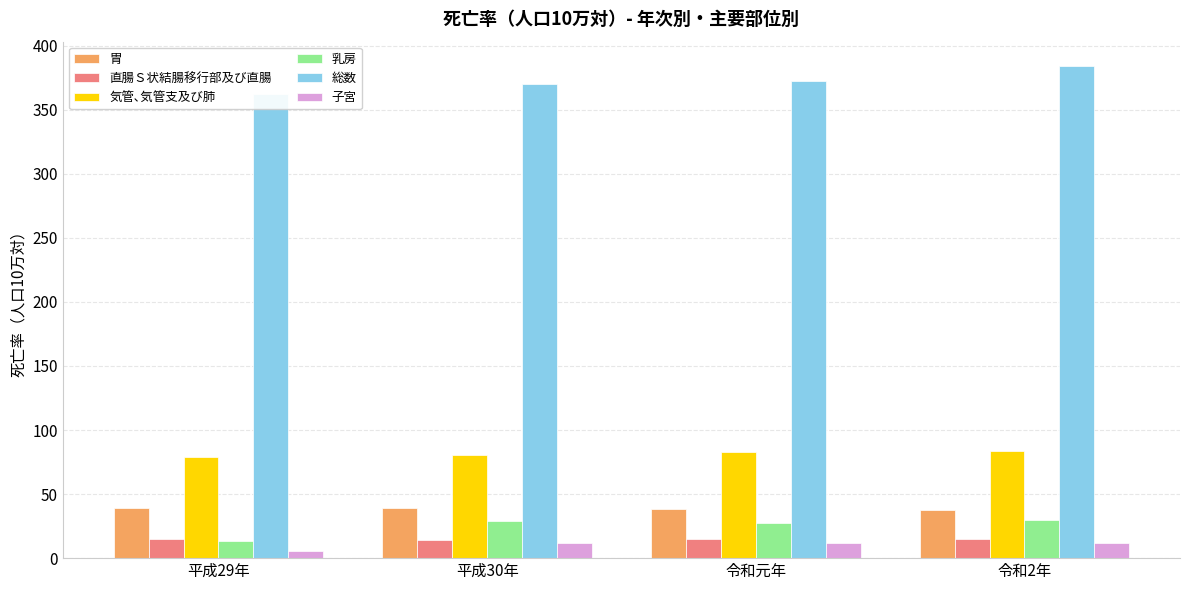

What is the value of the 気管､気管支及び肺 bar at the 2nd from the left?

80.4